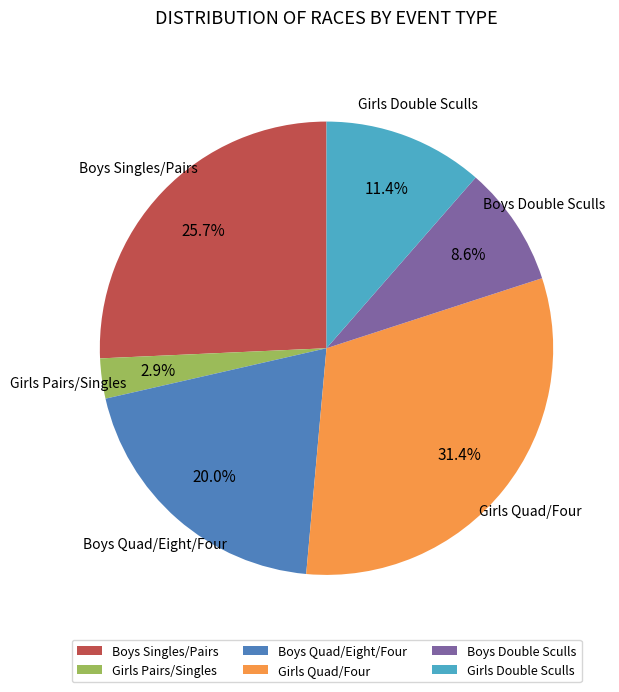

Is there any slice that represents more than half of the pie?

No